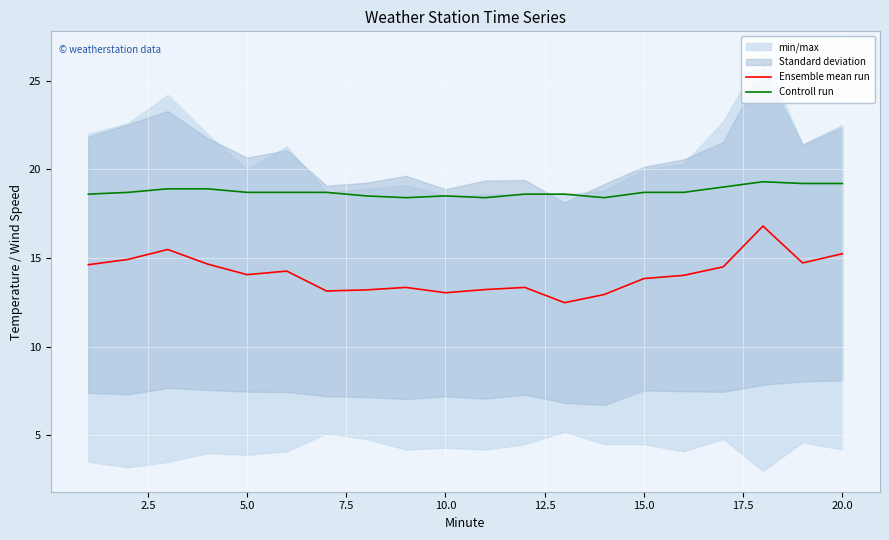

Is it true that Controll run equals 10.1 at 5.0?

False